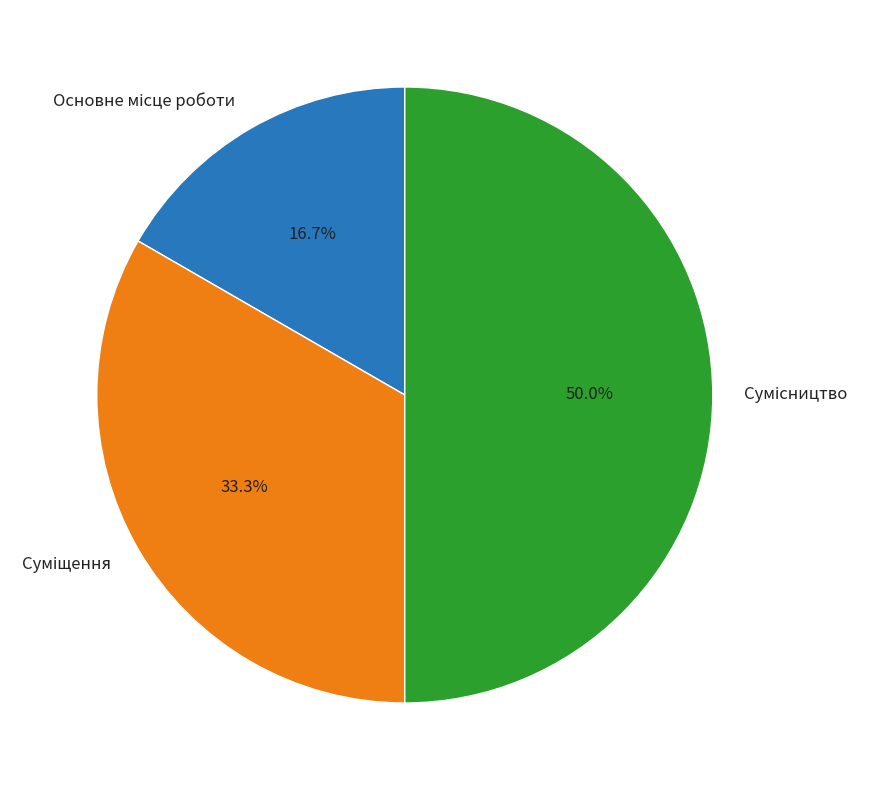

How many segments does this pie chart have?

3